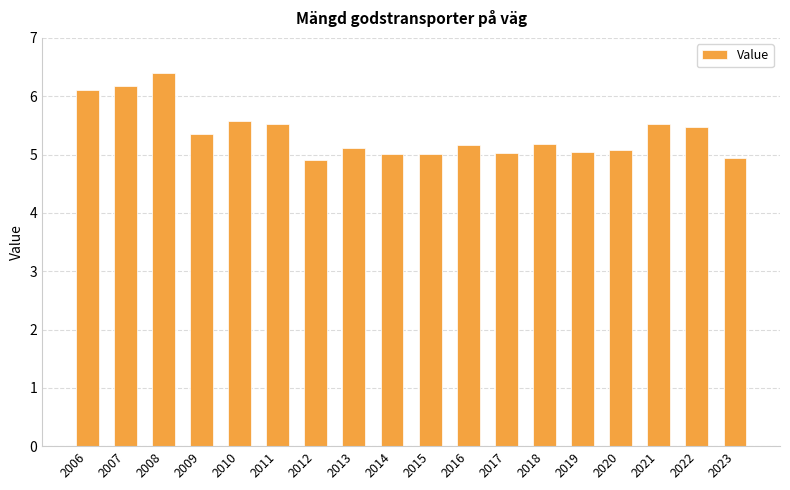

Are the bars horizontal?

No